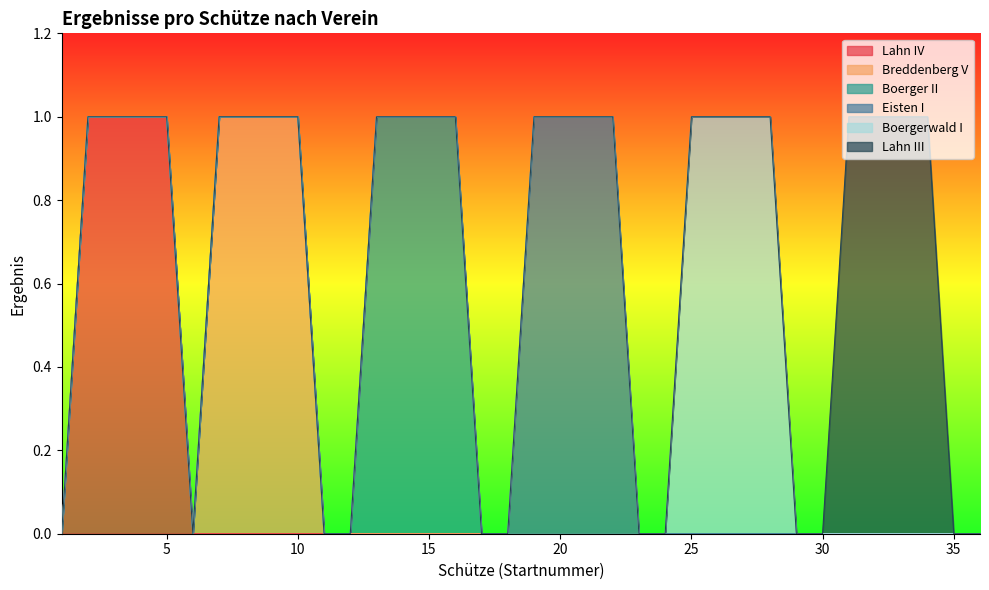

Count the number of categories in the chart.

36